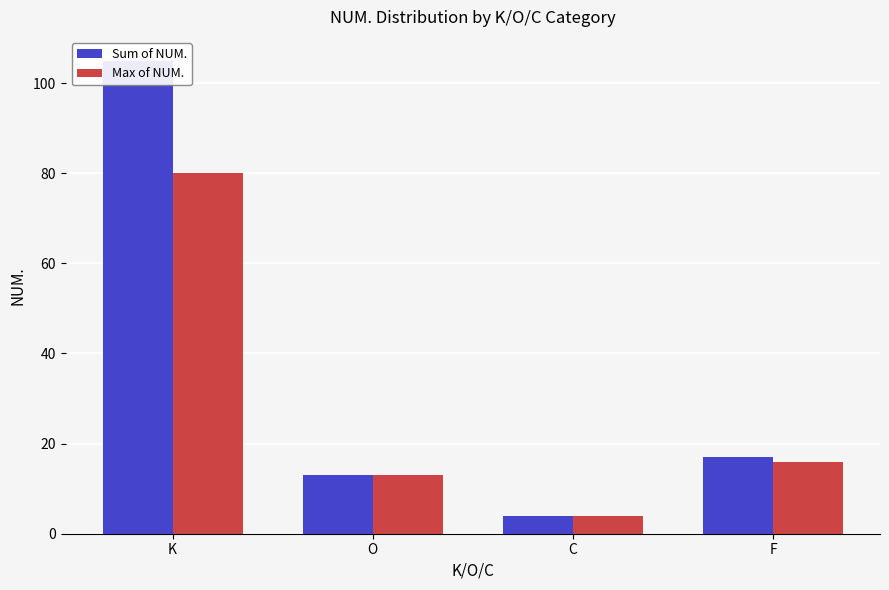

The Max of NUM. series shows 11 at F. True or false?

False